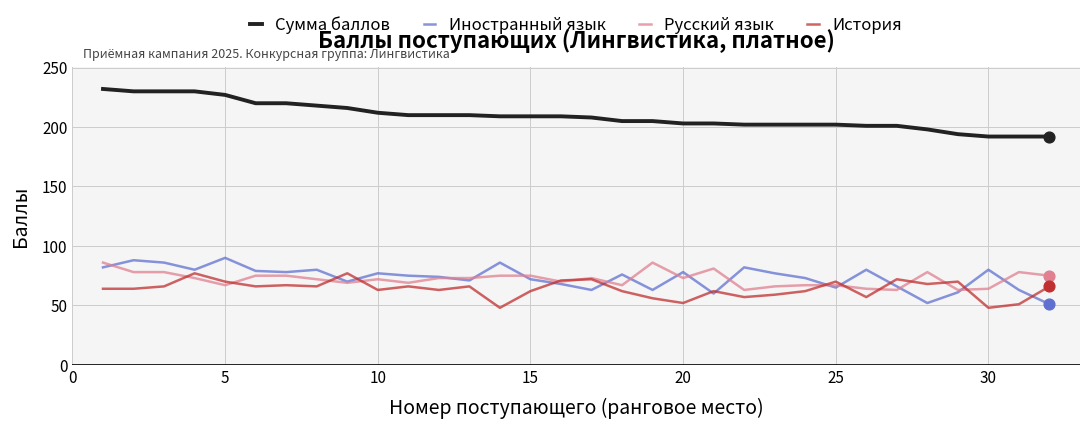

Which series has the largest total across all categories?

Сумма баллов